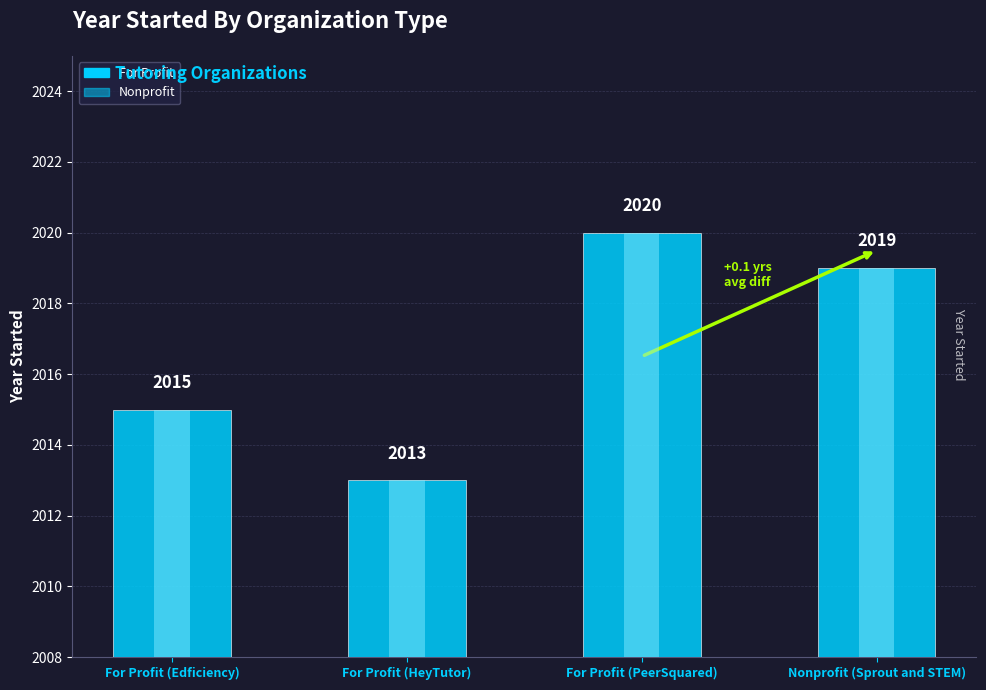

What is the change in value from For Profit (Edficiency) to Nonprofit (Sprout and STEM)?

+4